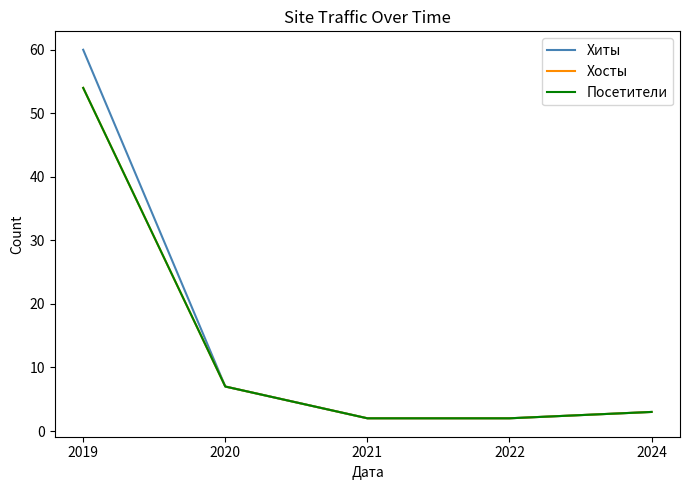

Does the chart have visible grid lines?

No